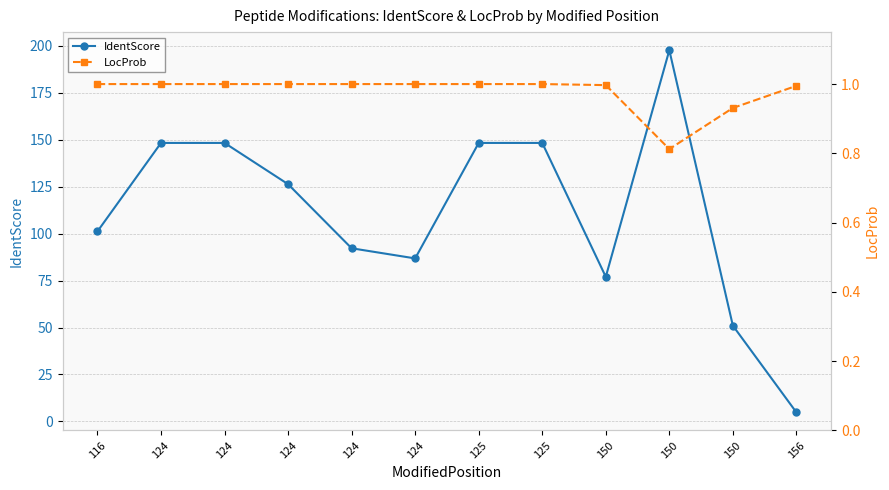

What is the difference between the second highest and minimum values in the LocProb series?

0.2